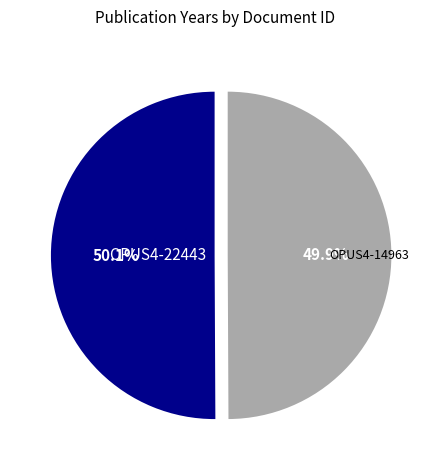

Is there any slice that represents more than half of the pie?

Yes